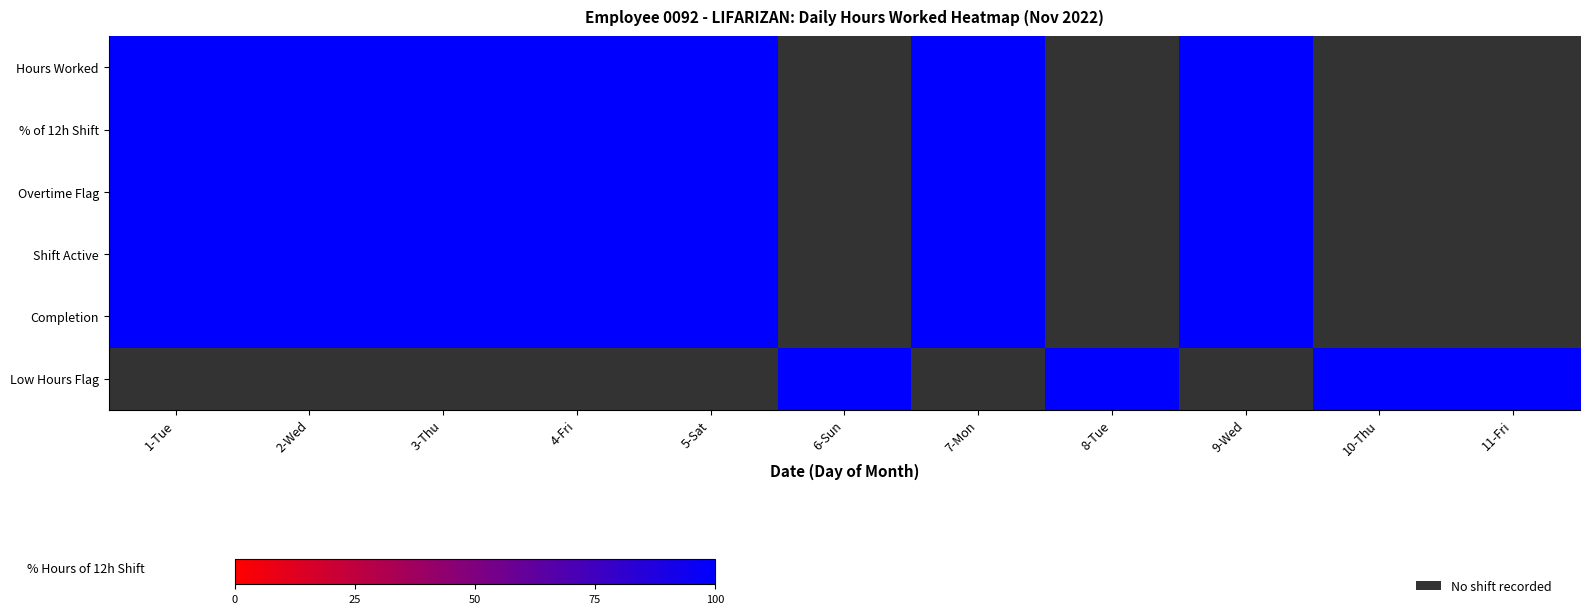

At which category is the sum across all series the highest?

3-Thu